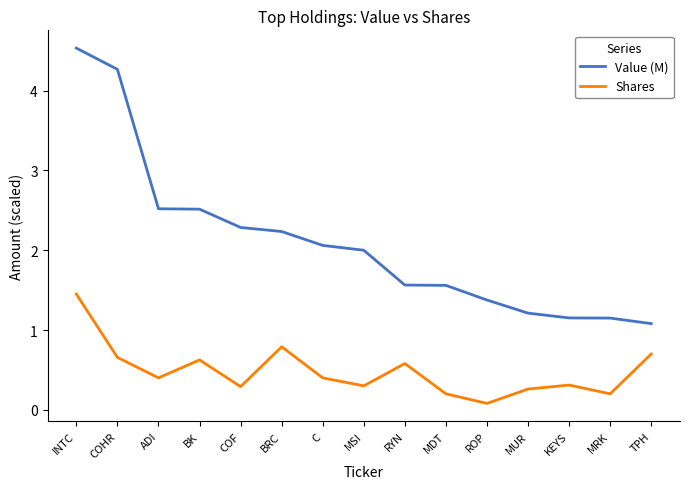

What is the spread (max minus min) of values at MUR?

1.0